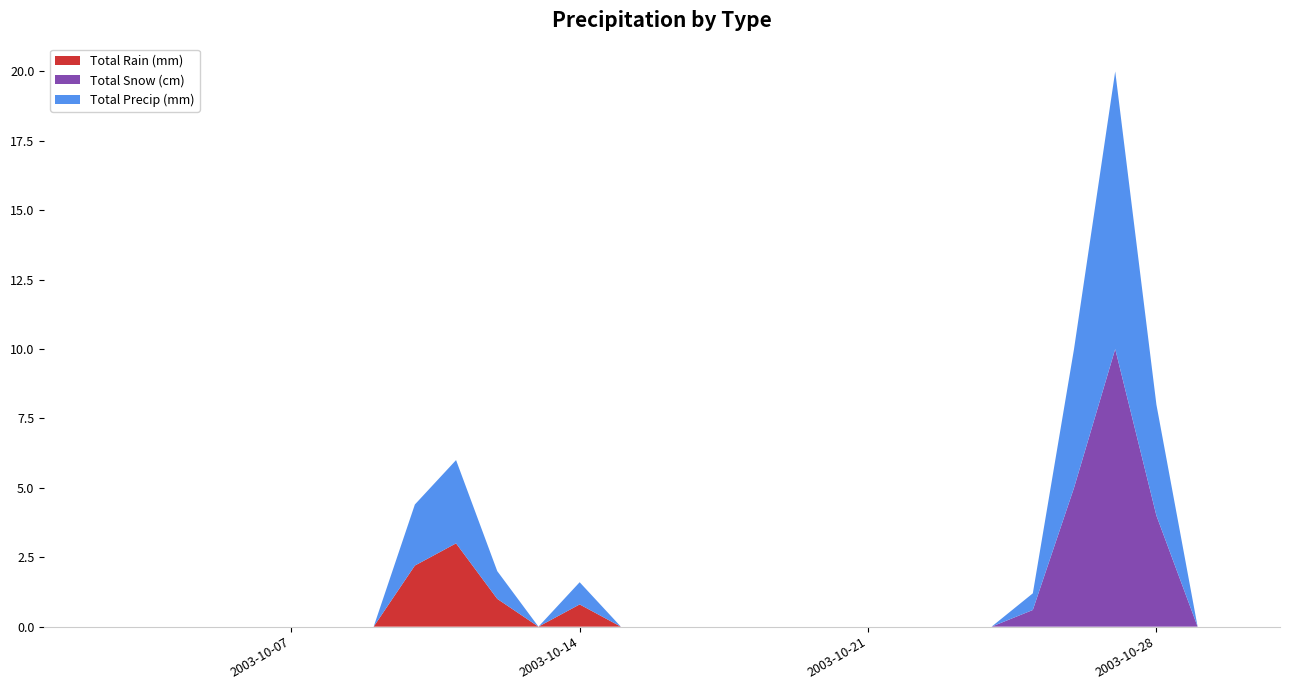

Reading left to right, what are all the values shown in this chart?

Total Rain (mm): 2003-10-01=0.0	2003-10-02=0.0	2003-10-03=0.0	2003-10-04=0.0	2003-10-05=0.0	2003-10-06=0.0	2003-10-07=0.0	2003-10-08=0.0	2003-10-09=0.0	2003-10-10=2.2	2003-10-11=3.0	2003-10-12=1.0	2003-10-13=0.0	2003-10-14=0.8	2003-10-15=0.0	2003-10-16=0.0	2003-10-17=0.0	2003-10-18=0.0	2003-10-19=0.0	2003-10-20=0.0	2003-10-21=0.0	2003-10-22=0.0	2003-10-23=0.0	2003-10-24=0.0	2003-10-25=0.0	2003-10-26=0.0	2003-10-27=0.0	2003-10-28=0.0	2003-10-29=0.0	2003-10-30=0.0	2003-10-31=0.0
Total Snow (cm): 2003-10-01=0.0	2003-10-02=0.0	2003-10-03=0.0	2003-10-04=0.0	2003-10-05=0.0	2003-10-06=0.0	2003-10-07=0.0	2003-10-08=0.0	2003-10-09=0.0	2003-10-10=0.0	2003-10-11=0.0	2003-10-12=0.0	2003-10-13=0.0	2003-10-14=0.0	2003-10-15=0.0	2003-10-16=0.0	2003-10-17=0.0	2003-10-18=0.0	2003-10-19=0.0	2003-10-20=0.0	2003-10-21=0.0	2003-10-22=0.0	2003-10-23=0.0	2003-10-24=0.0	2003-10-25=0.6	2003-10-26=5.0	2003-10-27=10.0	2003-10-28=4.0	2003-10-29=0.0	2003-10-30=0.0	2003-10-31=0.0
Total Precip (mm): 2003-10-01=0.0	2003-10-02=0.0	2003-10-03=0.0	2003-10-04=0.0	2003-10-05=0.0	2003-10-06=0.0	2003-10-07=0.0	2003-10-08=0.0	2003-10-09=0.0	2003-10-10=2.2	2003-10-11=3.0	2003-10-12=1.0	2003-10-13=0.0	2003-10-14=0.8	2003-10-15=0.0	2003-10-16=0.0	2003-10-17=0.0	2003-10-18=0.0	2003-10-19=0.0	2003-10-20=0.0	2003-10-21=0.0	2003-10-22=0.0	2003-10-23=0.0	2003-10-24=0.0	2003-10-25=0.6	2003-10-26=5.0	2003-10-27=10.0	2003-10-28=4.0	2003-10-29=0.0	2003-10-30=0.0	2003-10-31=0.0